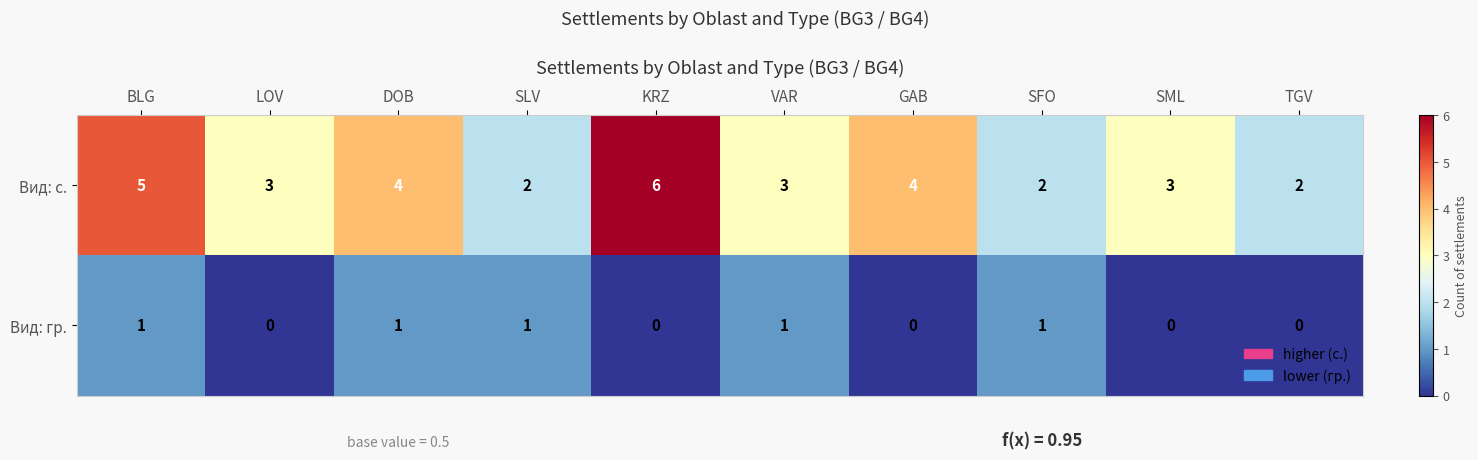

Is the value of Вид: гр. at SFO greater than the value of Вид: с. at DOB?

No